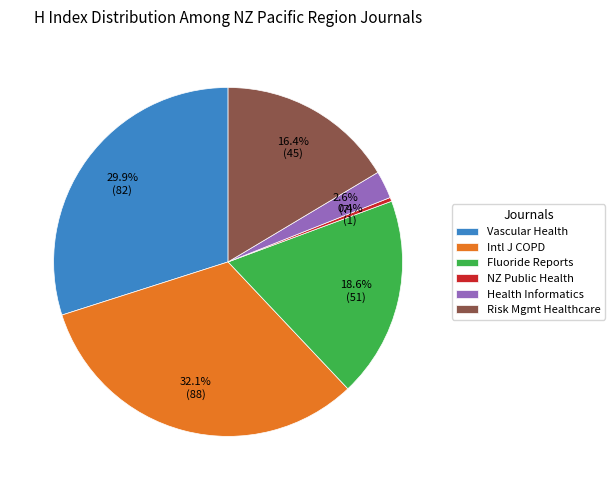

To the nearest percent, what is the average slice percentage?

17%